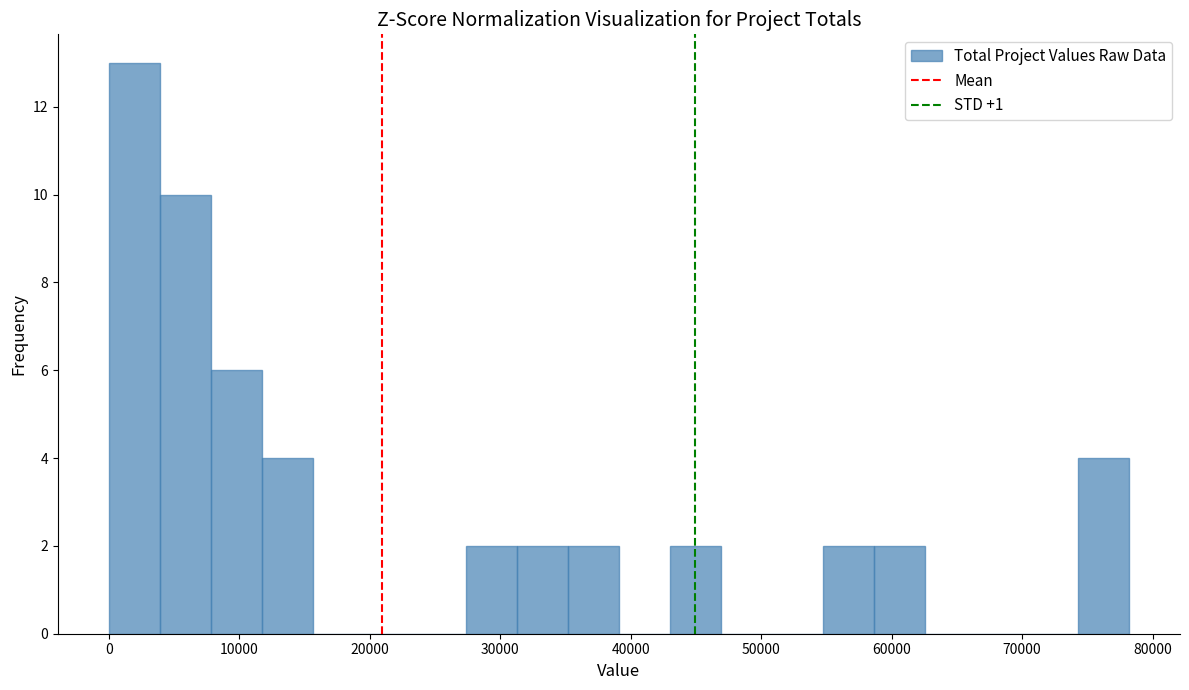

Read against the x-axis, roughly where is the centre of the tallest bar?

2000